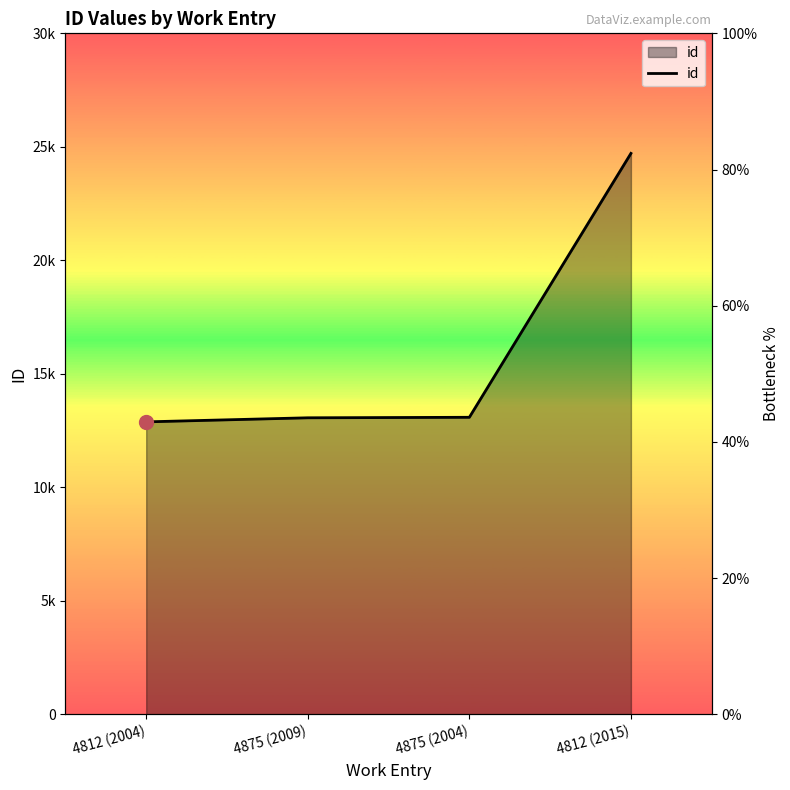

Reading right to left, list all the values displayed in this chart.

4812 (2015)=24712	4875 (2004)=13088	4875 (2009)=13066	4812 (2004)=12887